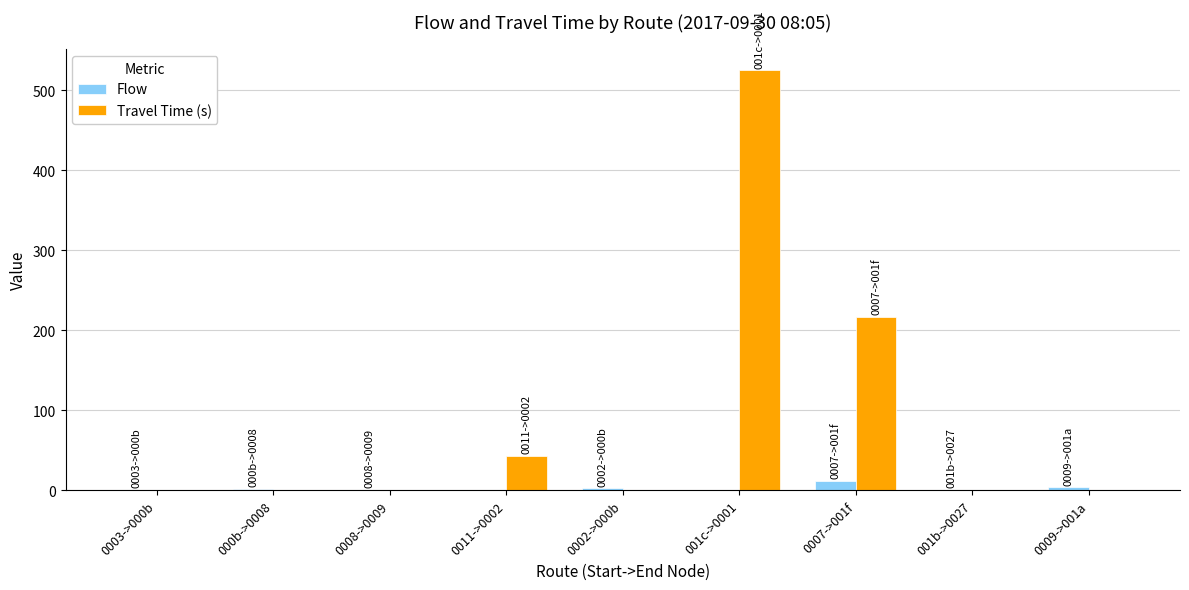

Between 0011->0002 and 0007->001f, which series saw the biggest shift?

Travel Time (s)